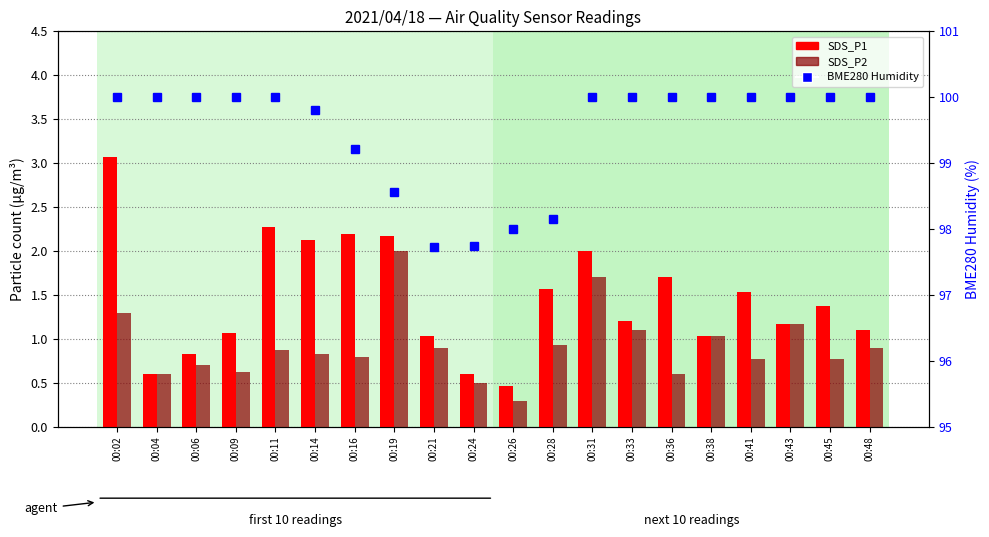

Where is BME280 Humidity nearest to the value 98?

00:26